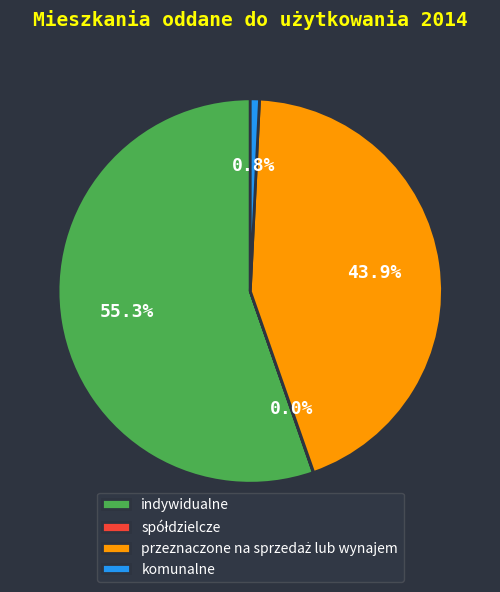

Is indywidualne the majority of the pie?

Yes